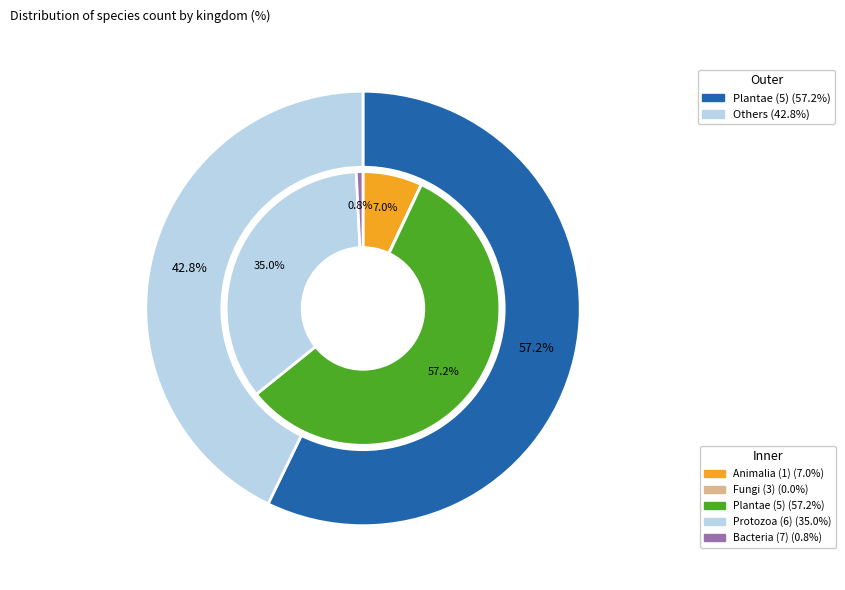

What is the ratio of the value at 6 to the value at 5?

0.6